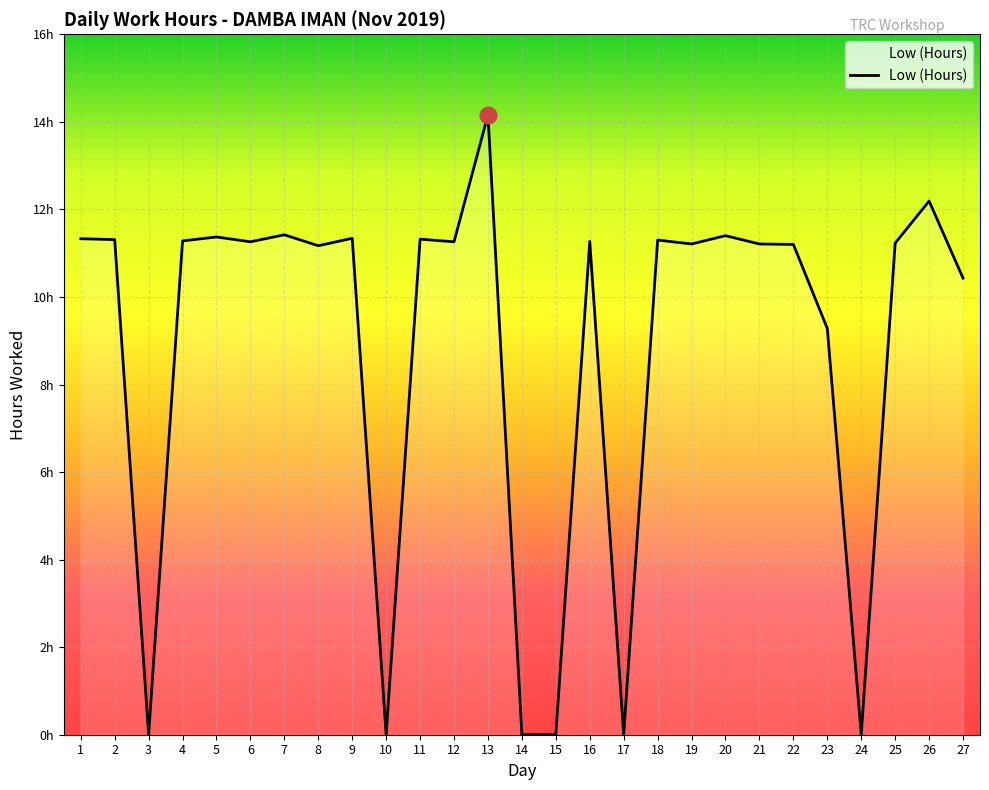

Does the chart have visible grid lines?

Yes